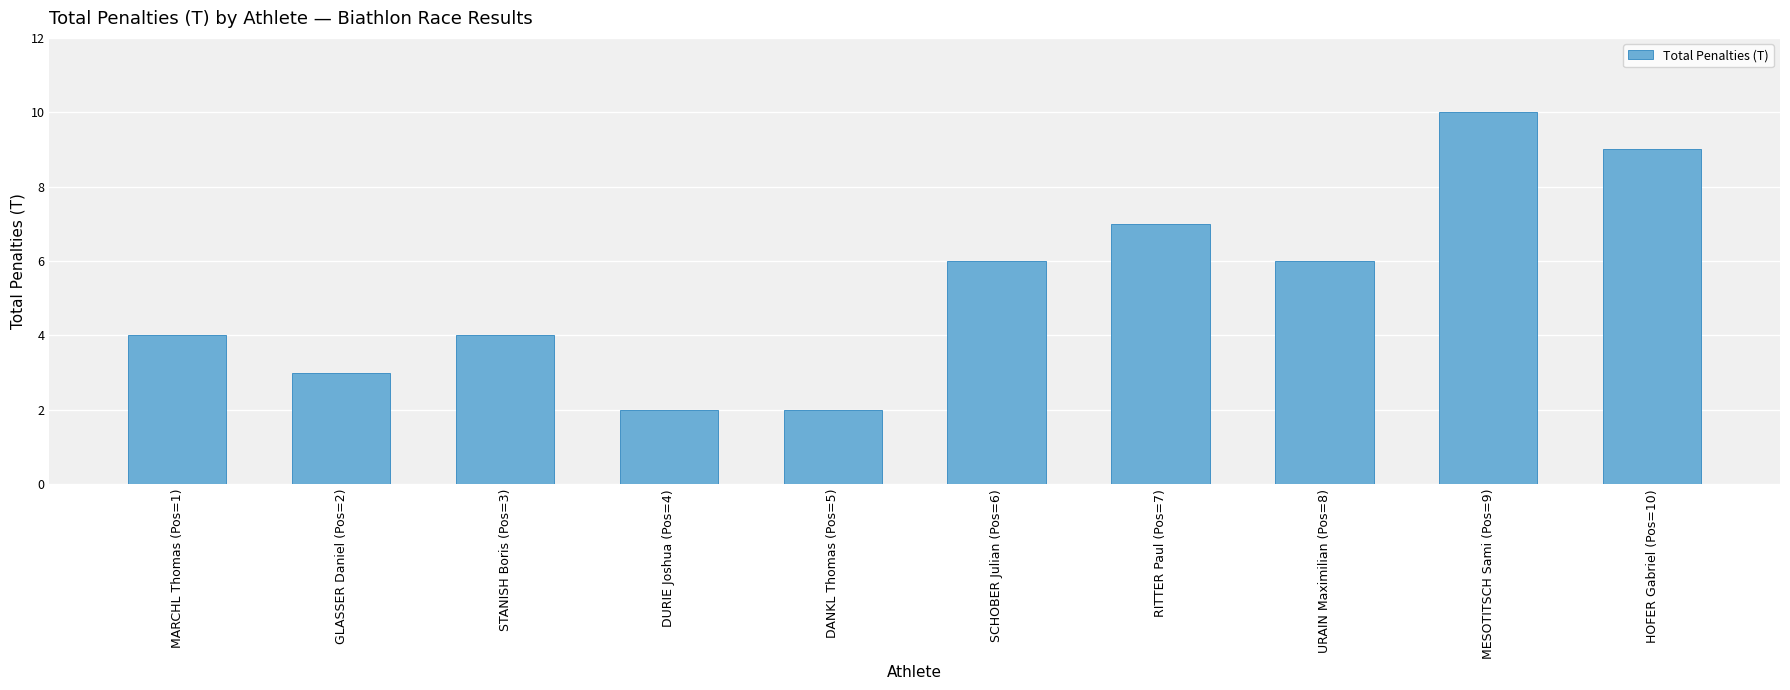

What is the maximum value shown in the chart?

10